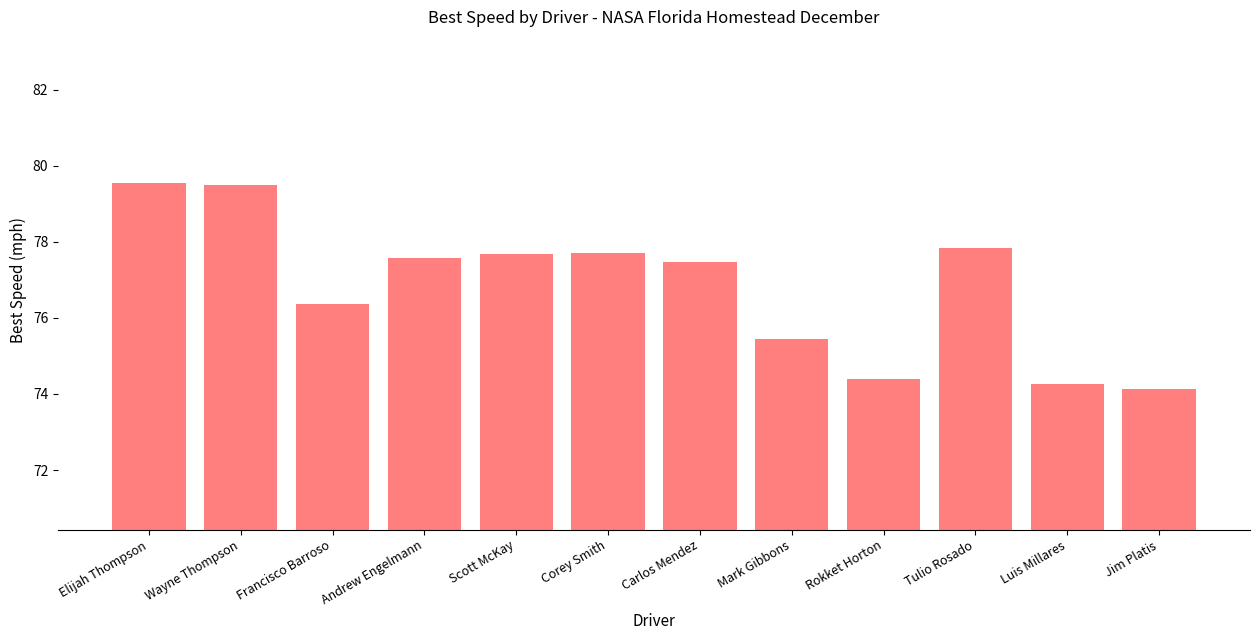

At which category does the chart reach its minimum across all series?

Jim Platis